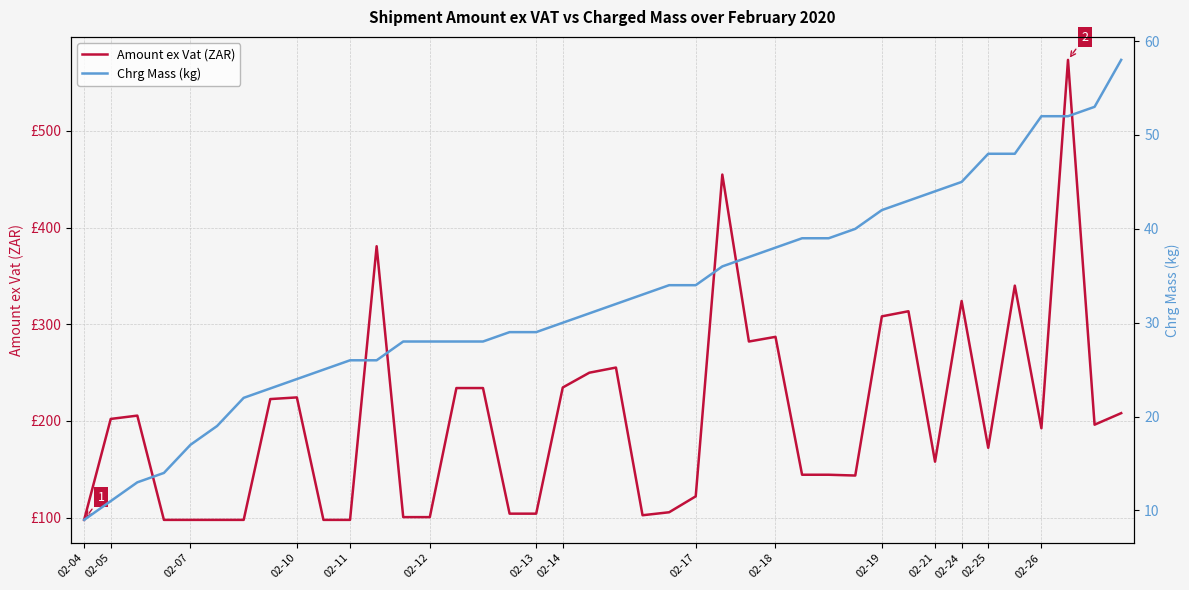

What is the minimum value shown in the chart?

9.0